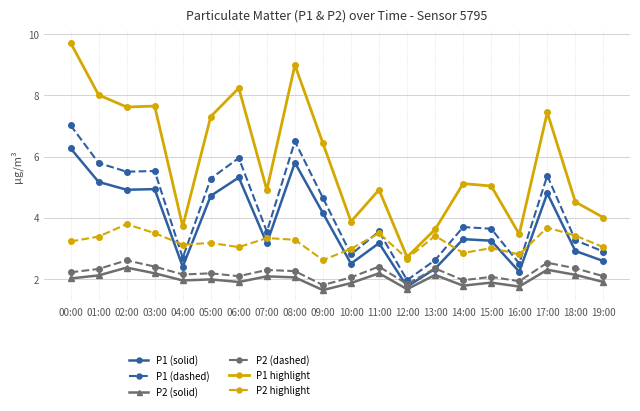

True or false: P1 (dashed) and P1 (solid) cross at least once.

False